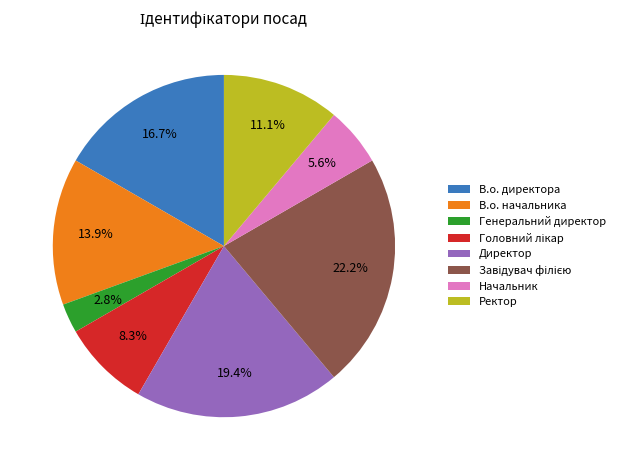

How much of the chart is everything except Генеральний директор?

97.2%